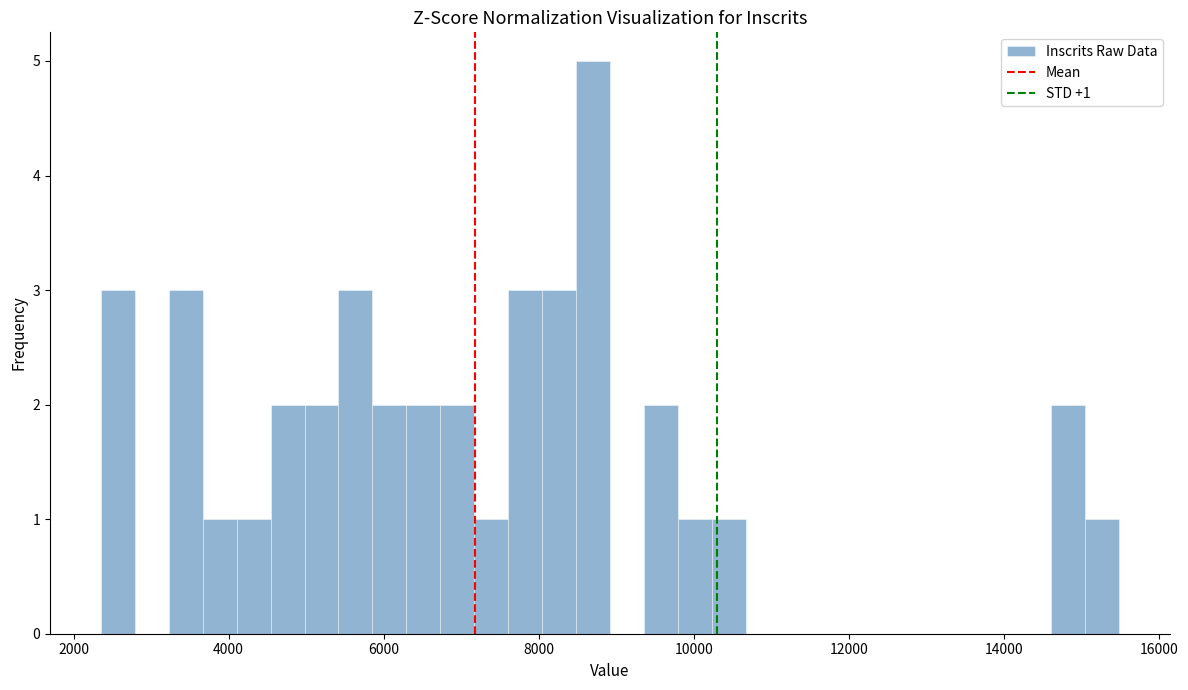

Around what value on the x-axis is the tallest bar? Give the approximate position of its centre, as read against the axis.

8600